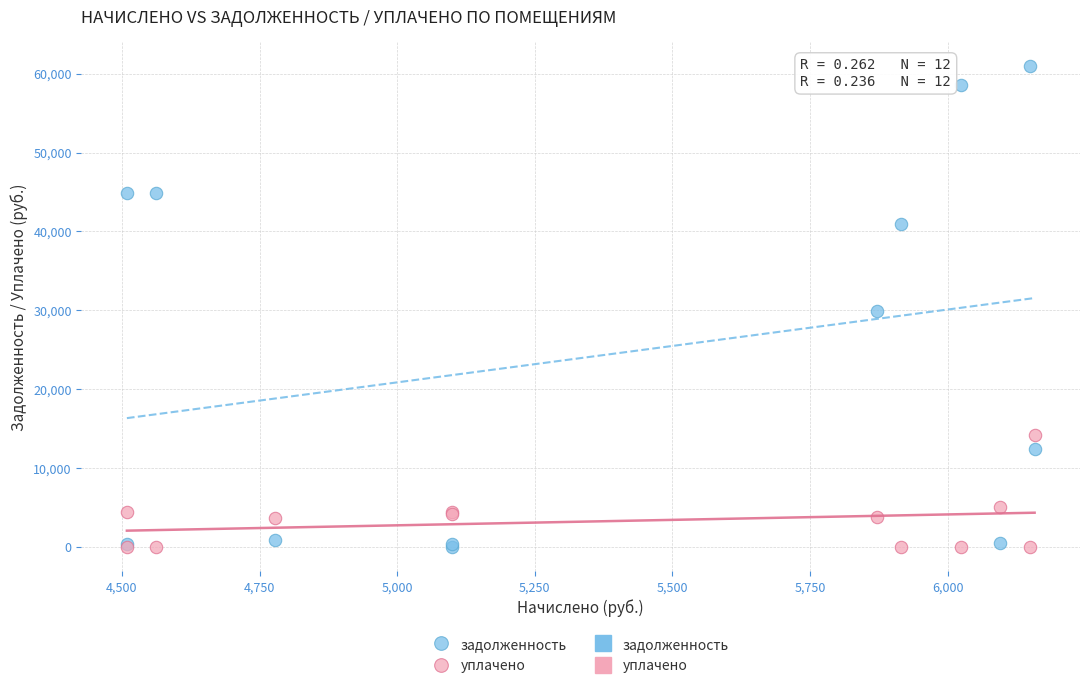

Which series reaches the maximum Y coordinate?

задолженность